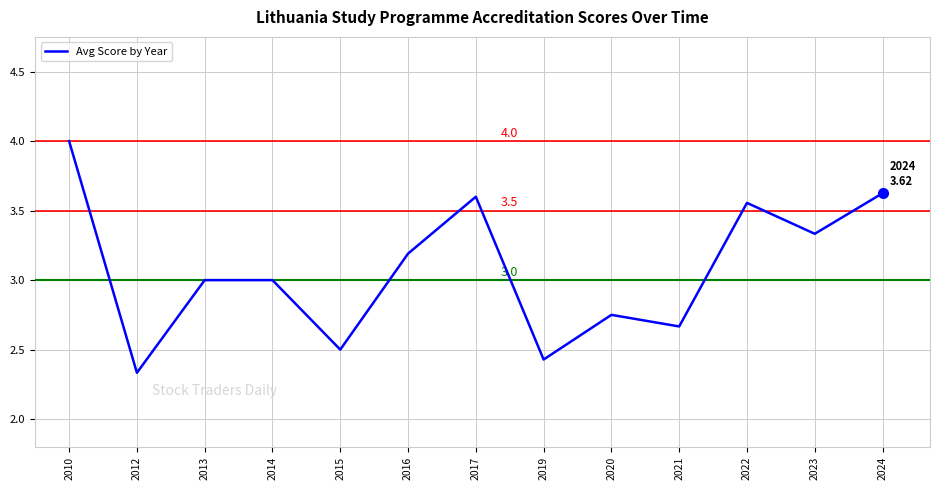

Which label corresponds to the smallest value in the chart?

2012